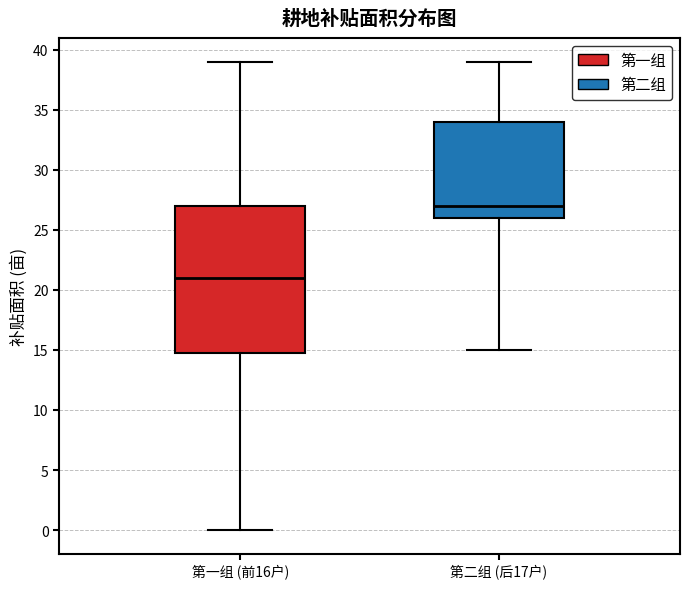

Where does the upper whisker of the box for 第二组 (后17户) end on the y-axis? The values are not printed on the chart, so give them approximately, as read against the axis.

39